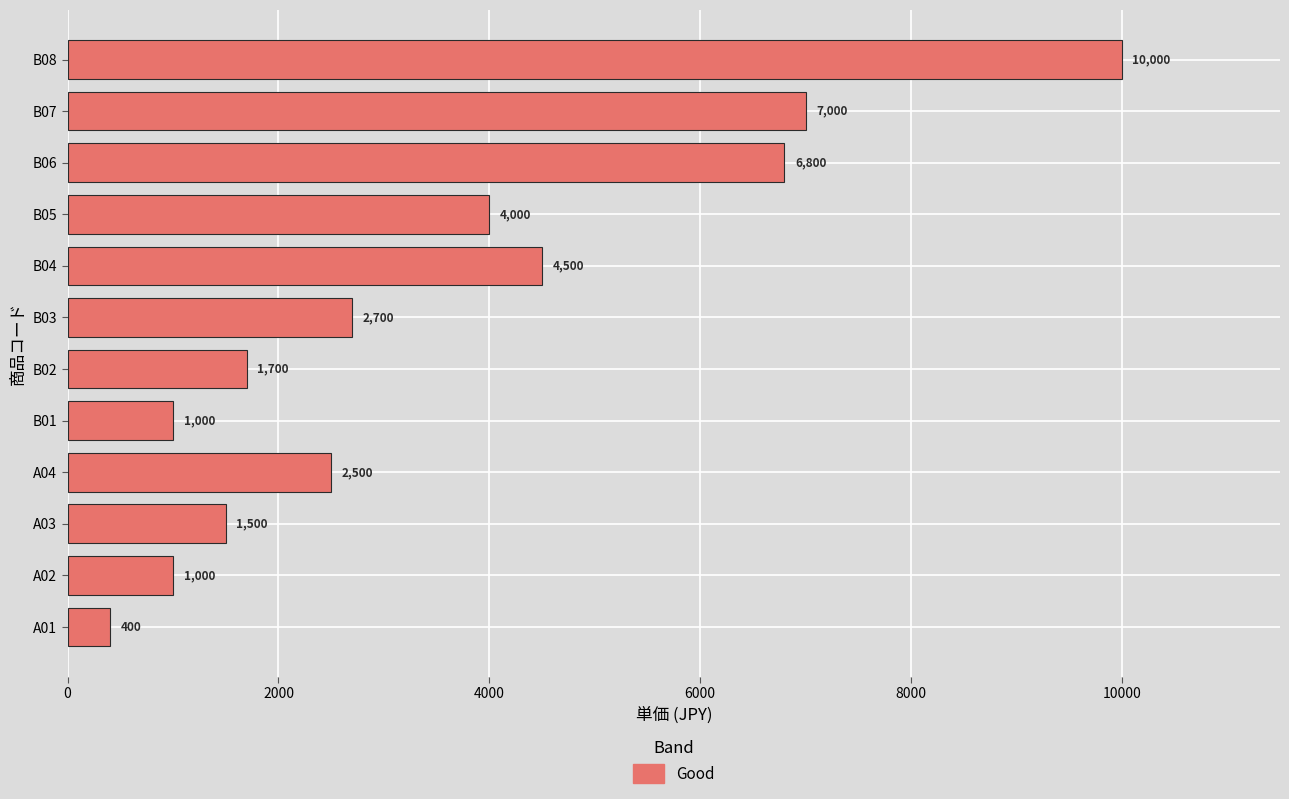

What is the average value?

3592